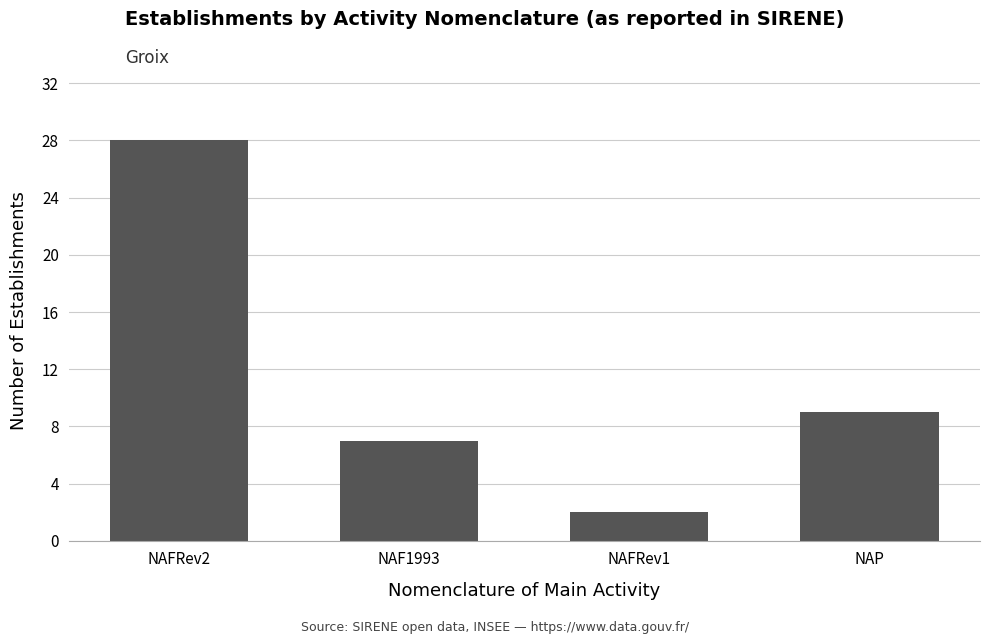

Reading right to left, extract all data points from this chart.

NAP=9	NAFRev1=2	NAF1993=7	NAFRev2=28